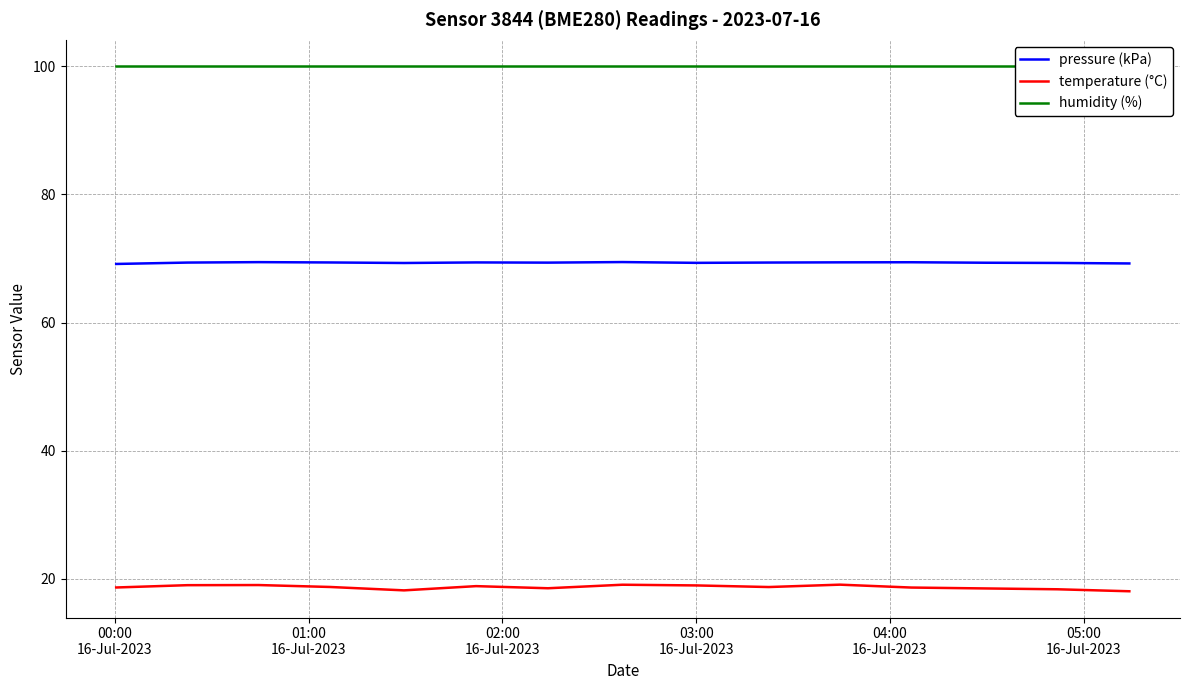

What is the difference between the maximum and minimum values in the temperature (°C) series?

1.0